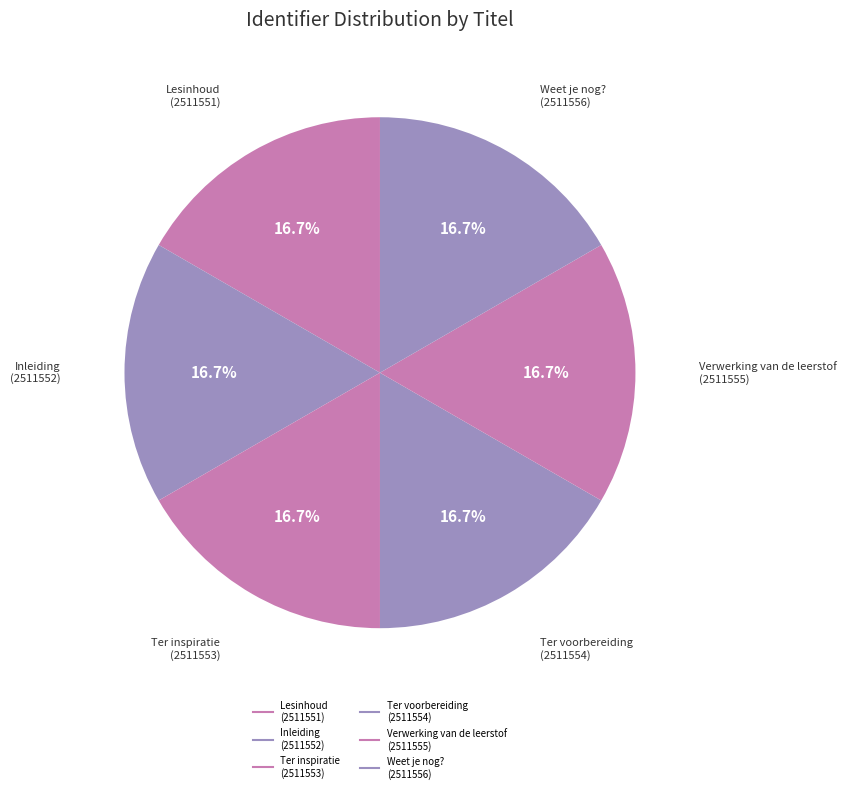

How many slices are in this pie chart?

6